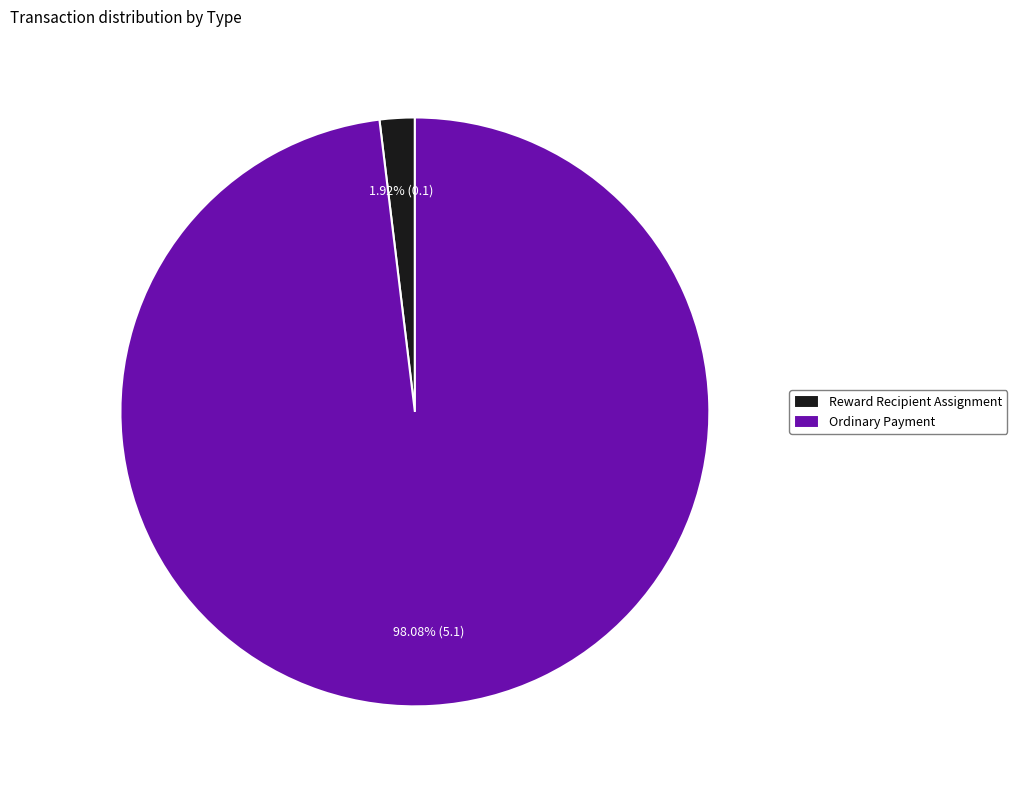

What percentage is the Reward Recipient Assignment slice, to the nearest percent?

2%